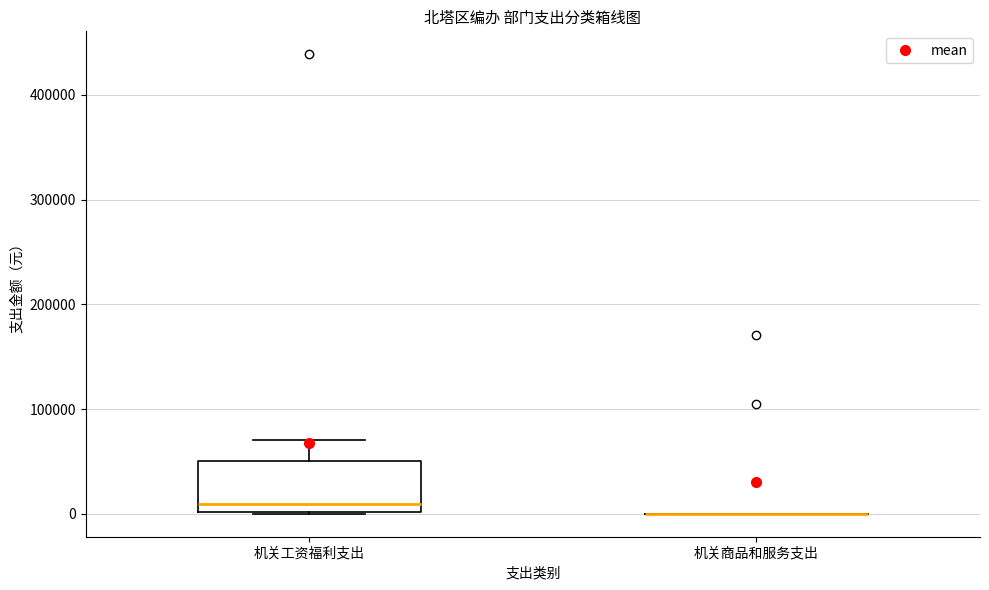

Reading left to right, transcribe this box plot: for each box, give where its median line is, the range the box spans, and where its two whiskers end, as read against the y-axis. The values are not printed on the chart, so give them approximately, as read against the axis.

机关工资福利支出: median 10000, box 0 to 50000, whiskers 0 to 70000
机关商品和服务支出: box collapsed to a line at 0, whiskers 0 to 0